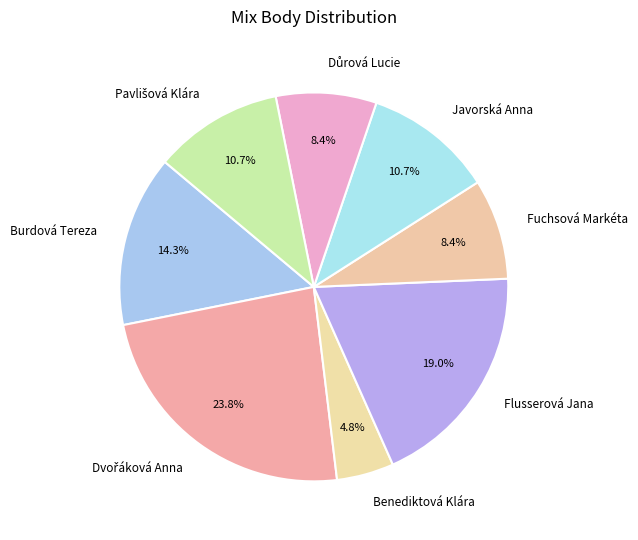

Does any single category account for the majority?

No